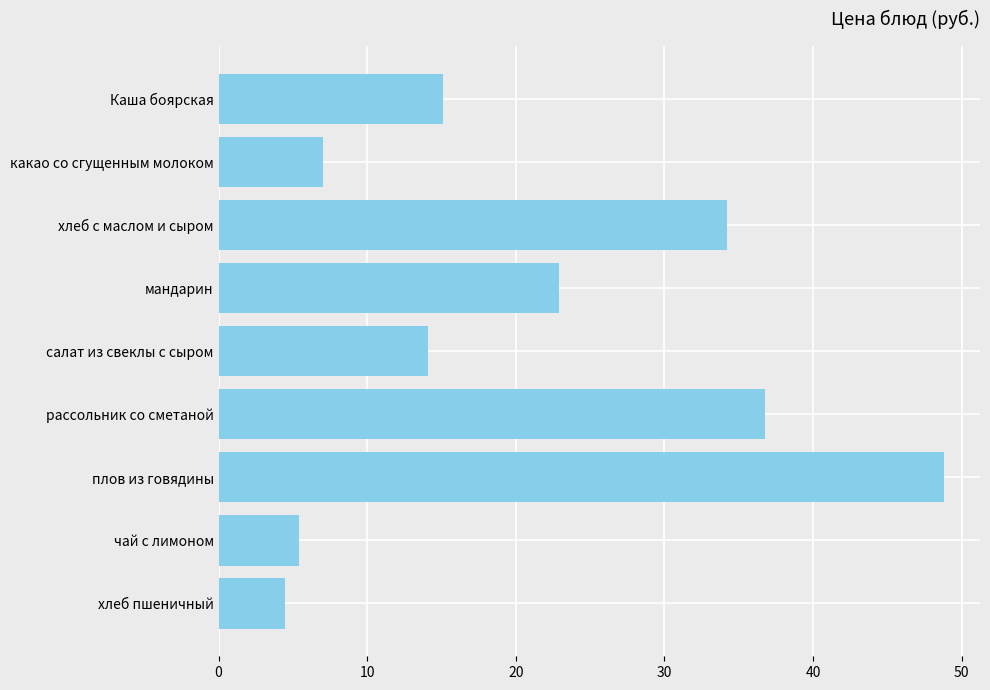

At which category does the chart reach its minimum across all series?

хлеб пшеничный